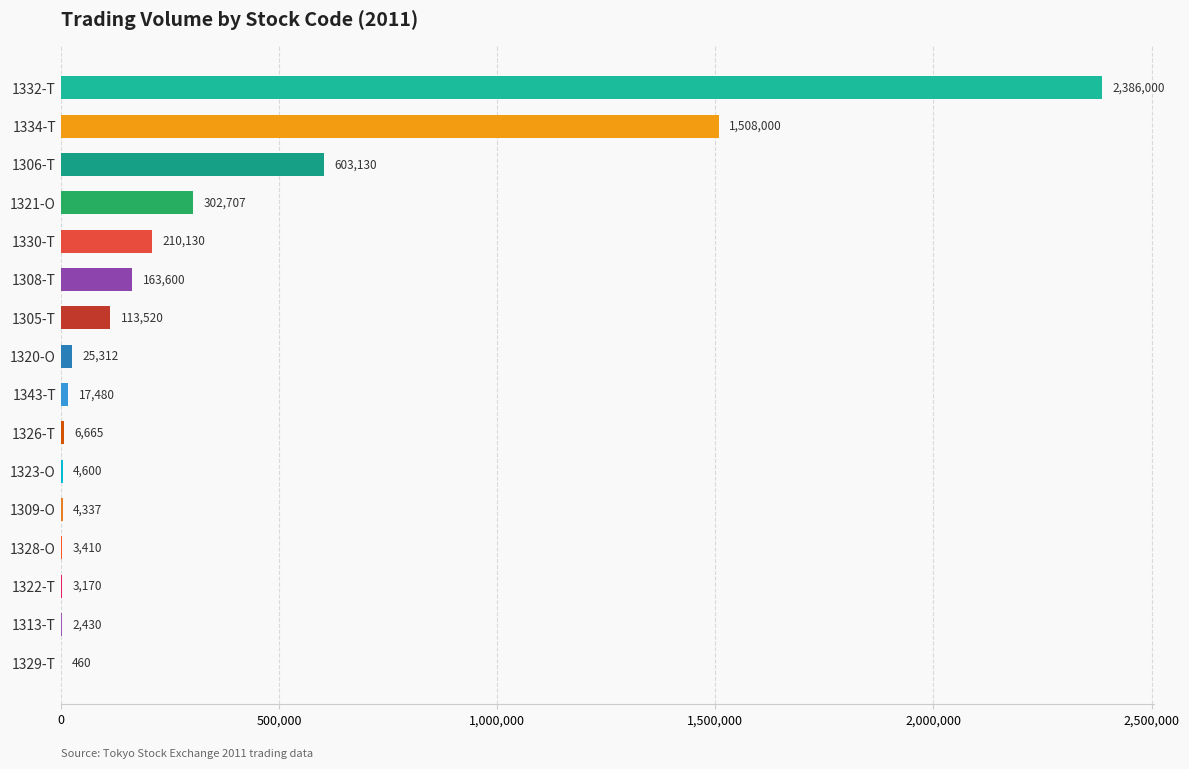

At which label is the value closest to 1193230?

1334-T